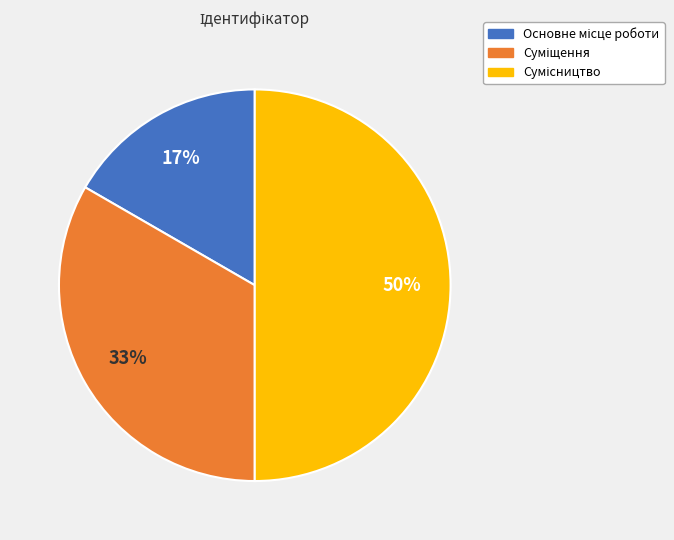

To the nearest percent, what is the difference between the largest and smallest slice percentages?

33%